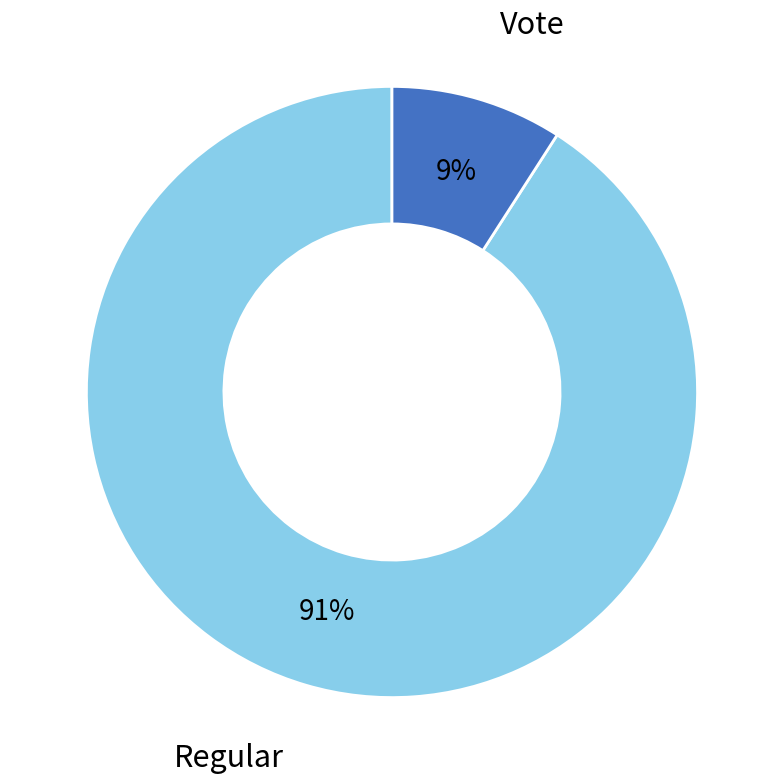

Is there any slice that represents more than half of the pie?

Yes